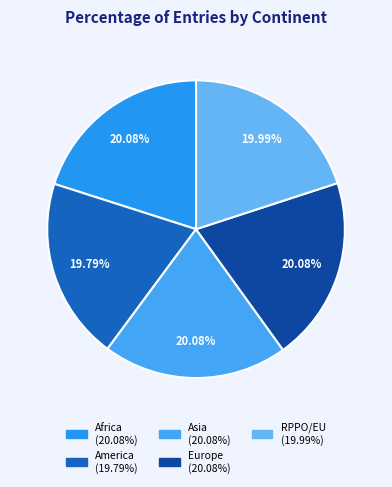

Combined, do Asia and RPPO/EU account for over 50%?

No